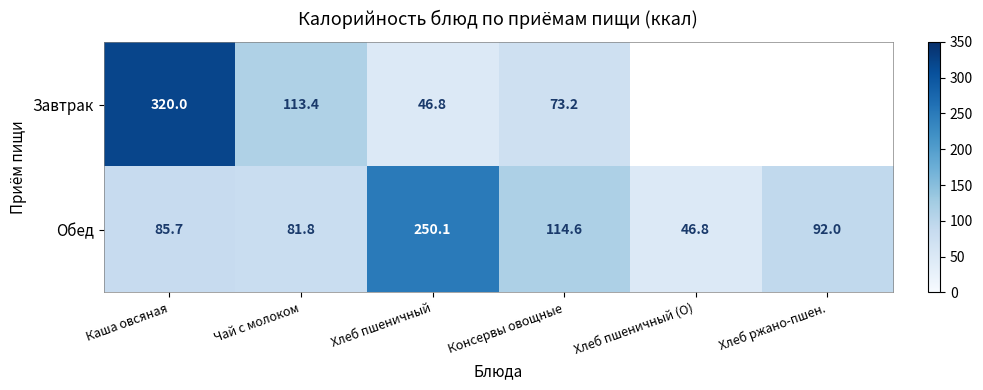

At Хлеб пшеничный, list the series in order from smallest to largest.

Завтрак, Обед